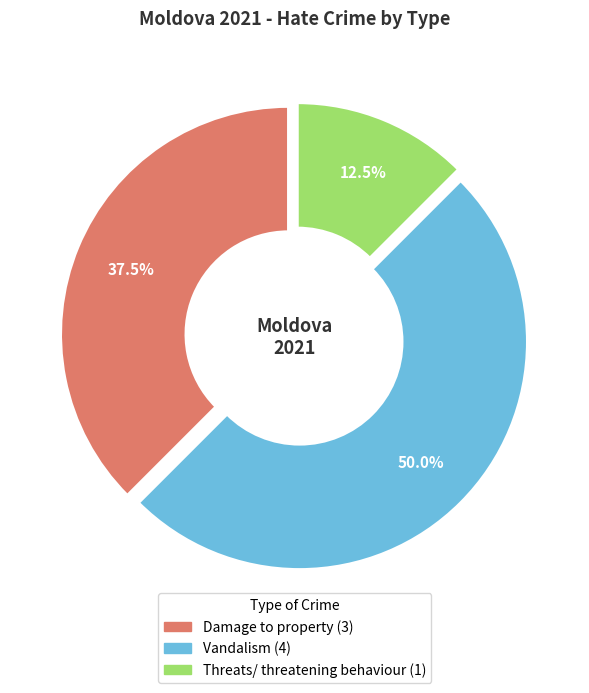

Is Damage to property the majority of the pie?

No